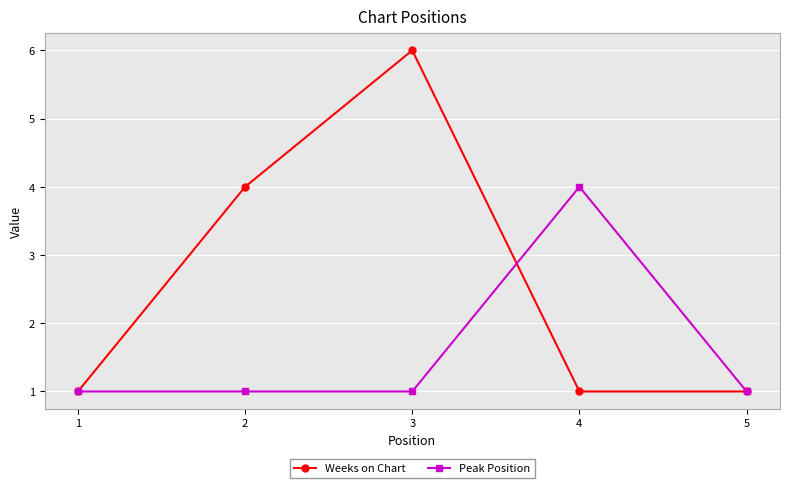

What is the value of the Peak Position point at the 3rd from the left?

1